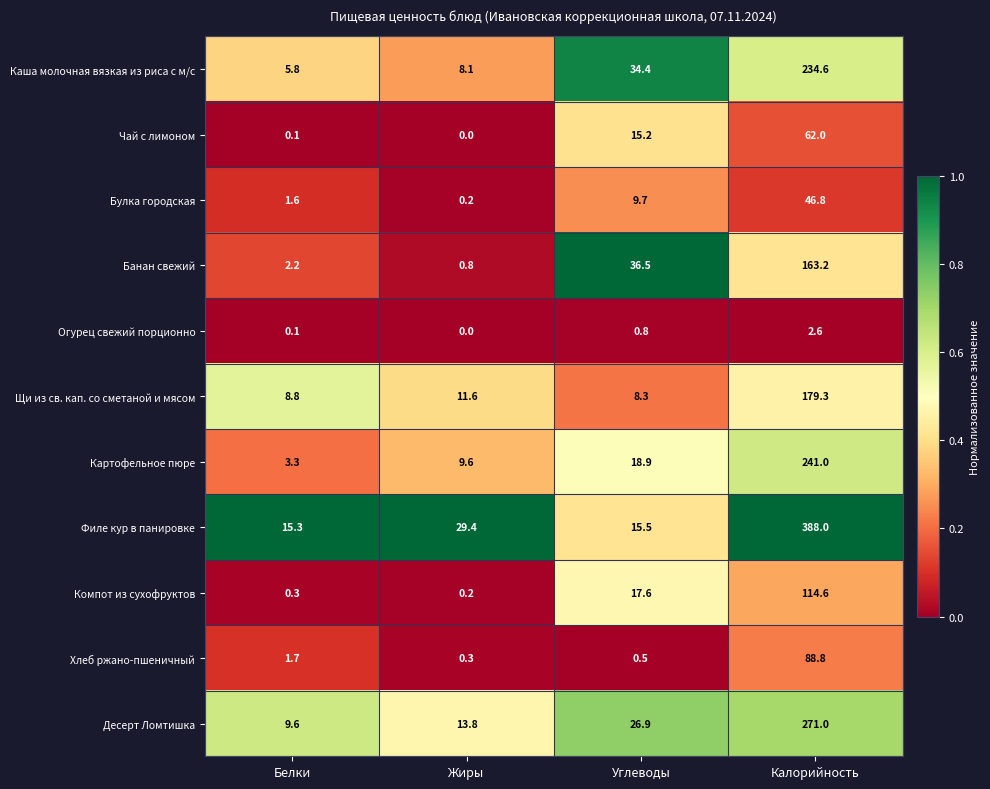

What is the difference between the second highest and minimum values in the Банан свежий series?

35.7